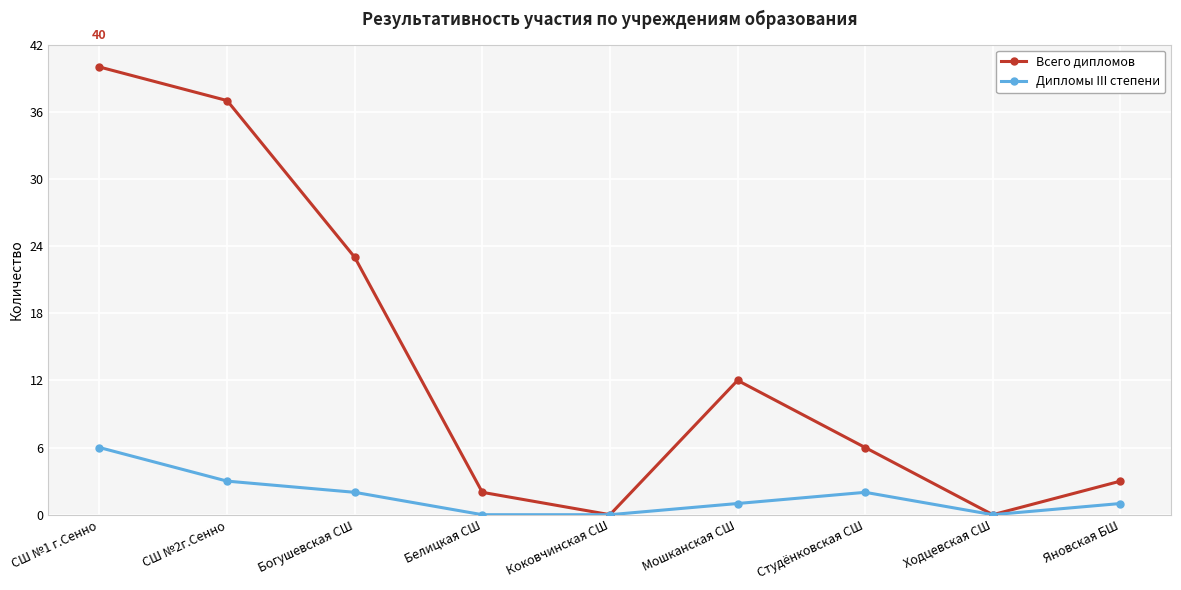

Where does the Дипломы III степени series first go above 1?

СШ №1 г.Сенно